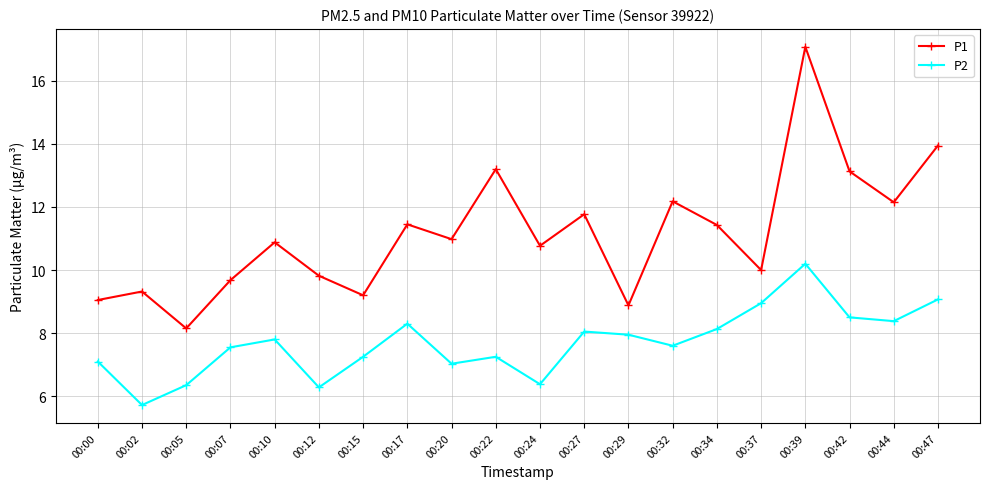

What is the approximate value of P1 at 00:22?

13.2